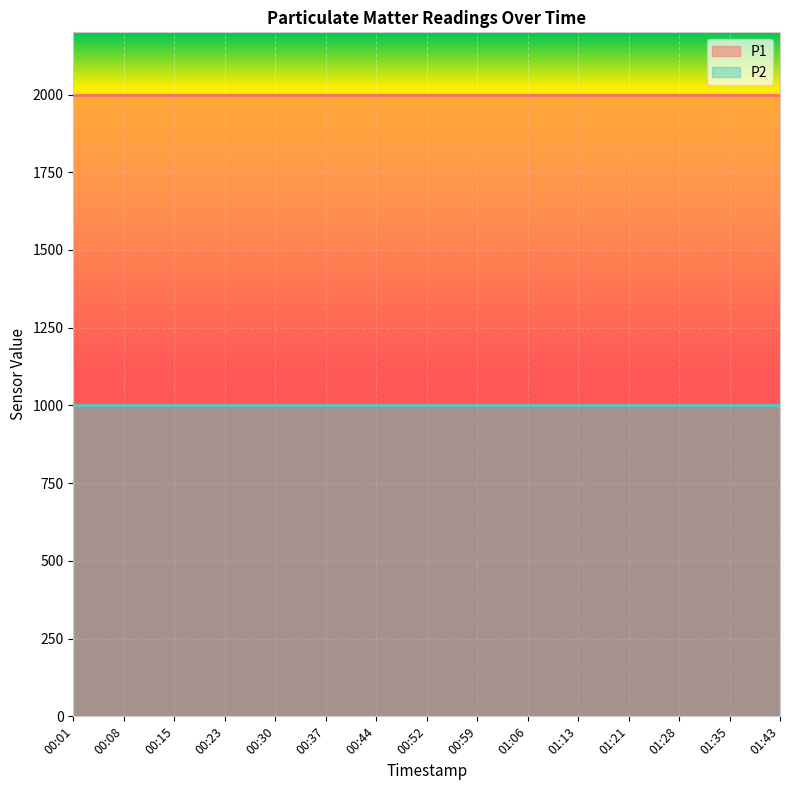

Between 01:28 and 00:37, which is larger?

01:28